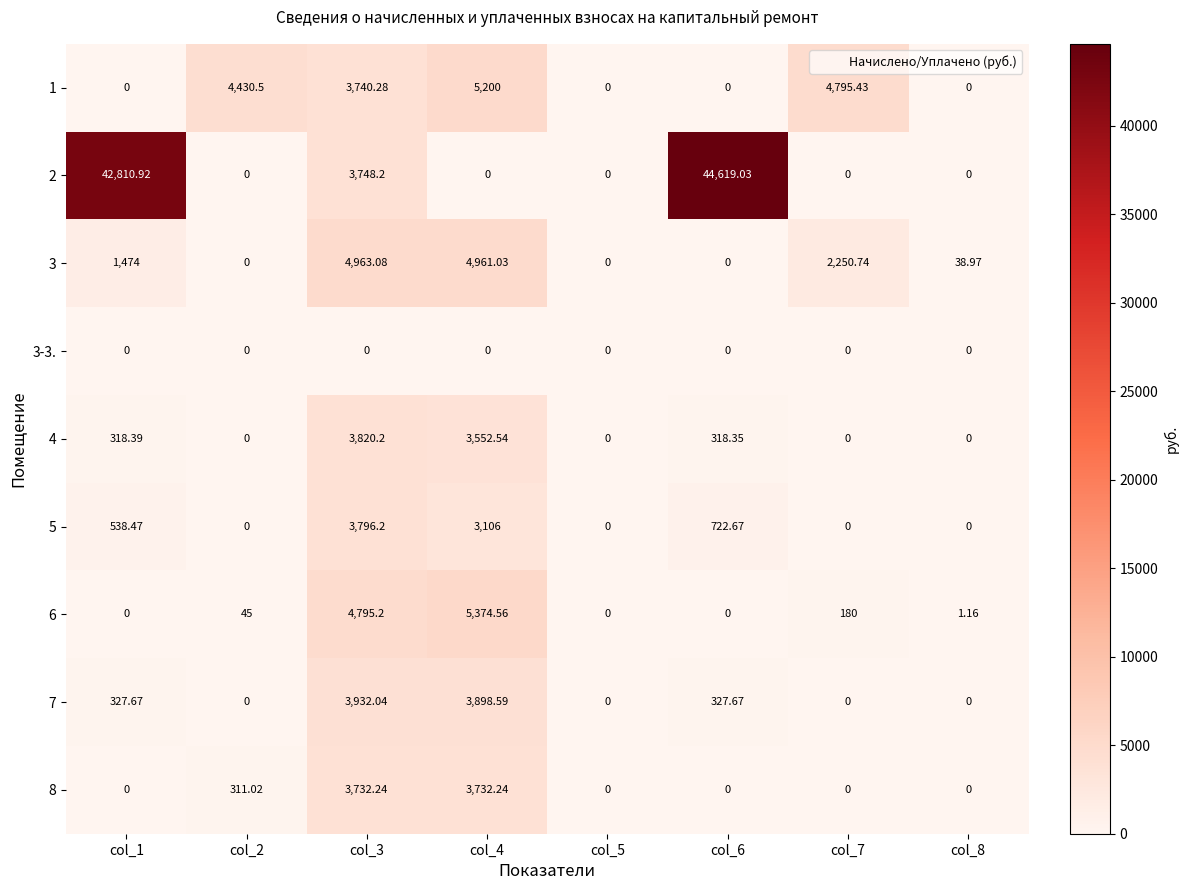

What is the total value across all series at col_8?

40.1